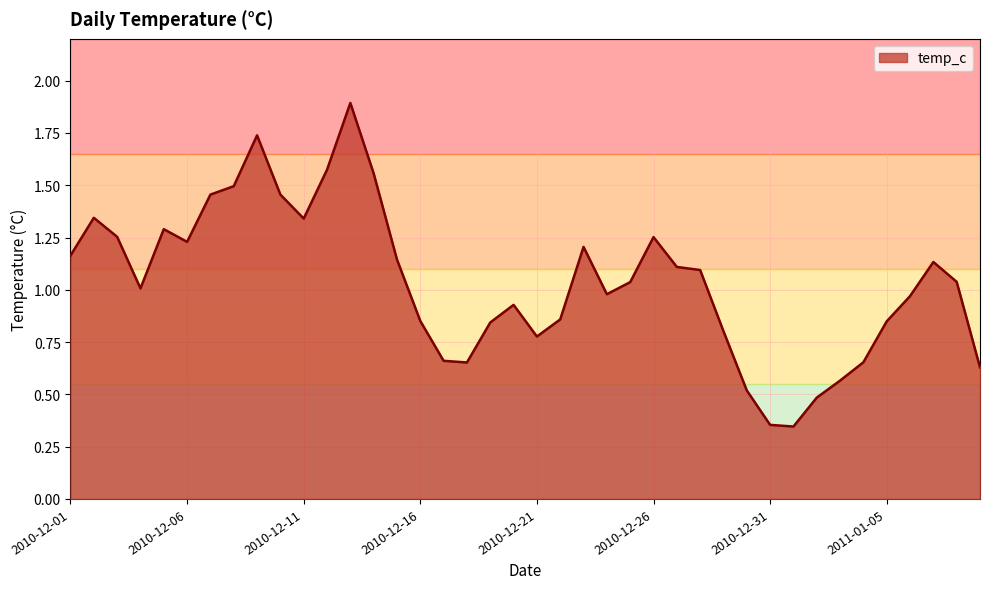

What is the greatest value displayed?

1.9